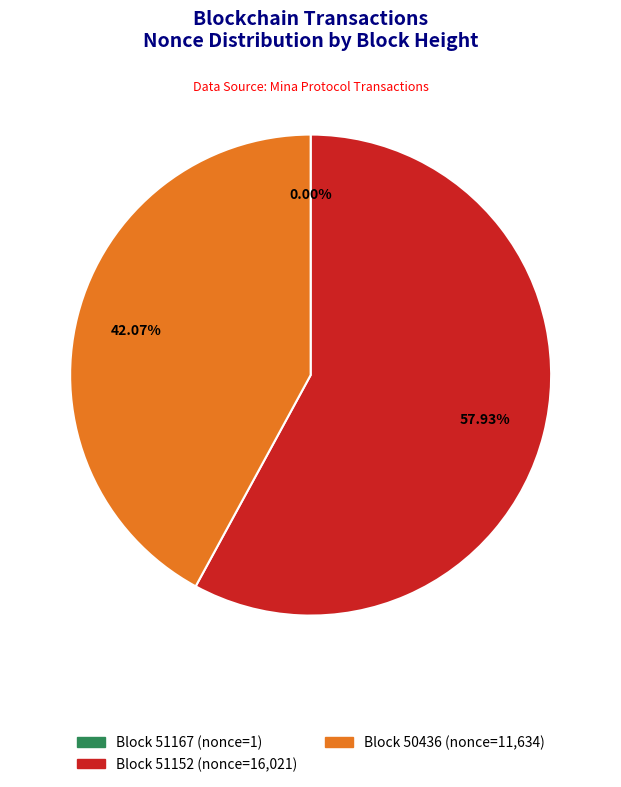

Does any single category account for the majority?

Yes